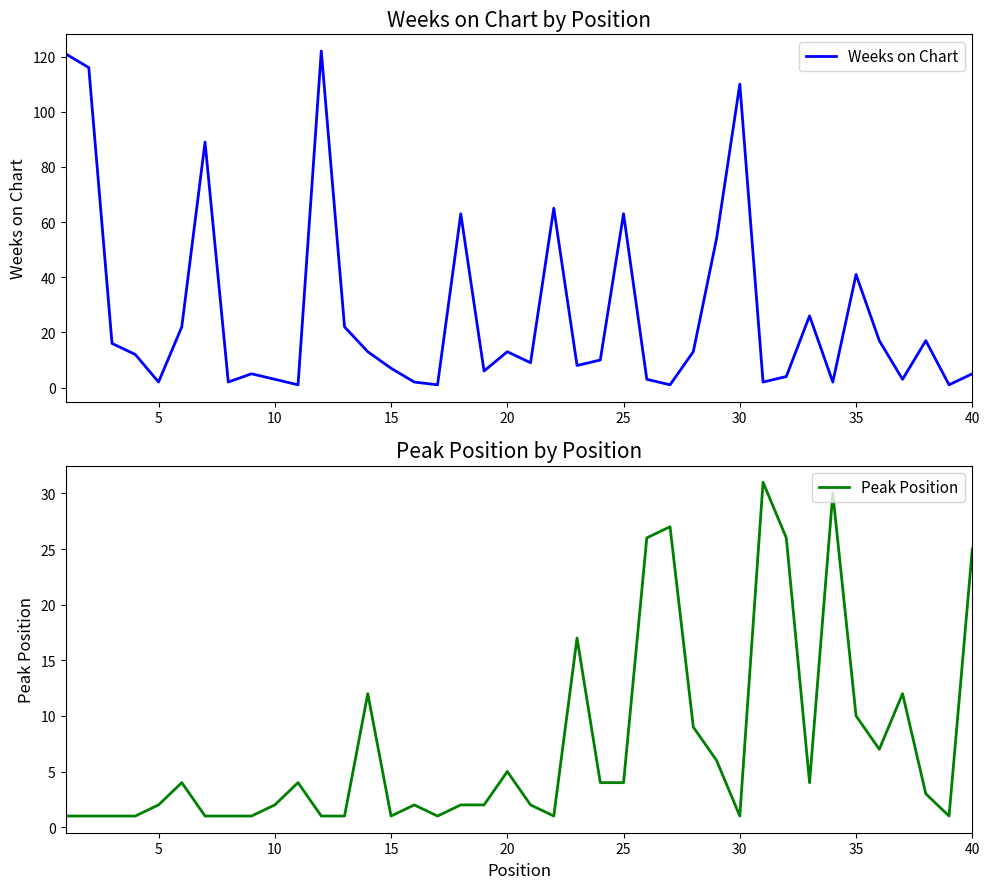

What is the maximum value for Weeks on Chart?

122